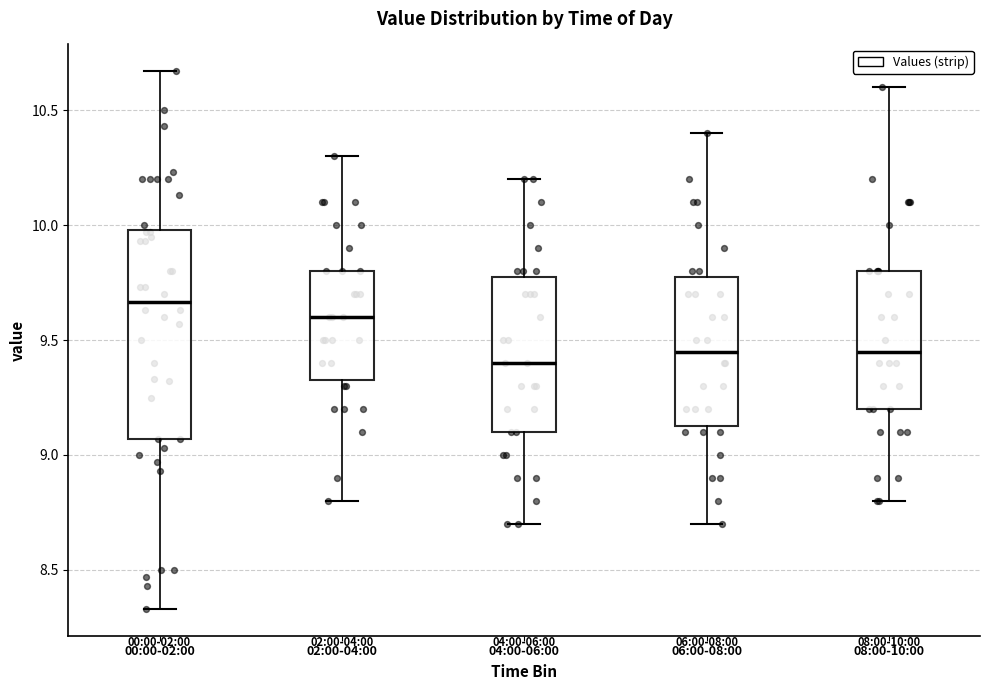

Which box is the tallest, from its lower edge to its upper edge?

00:00-02:00